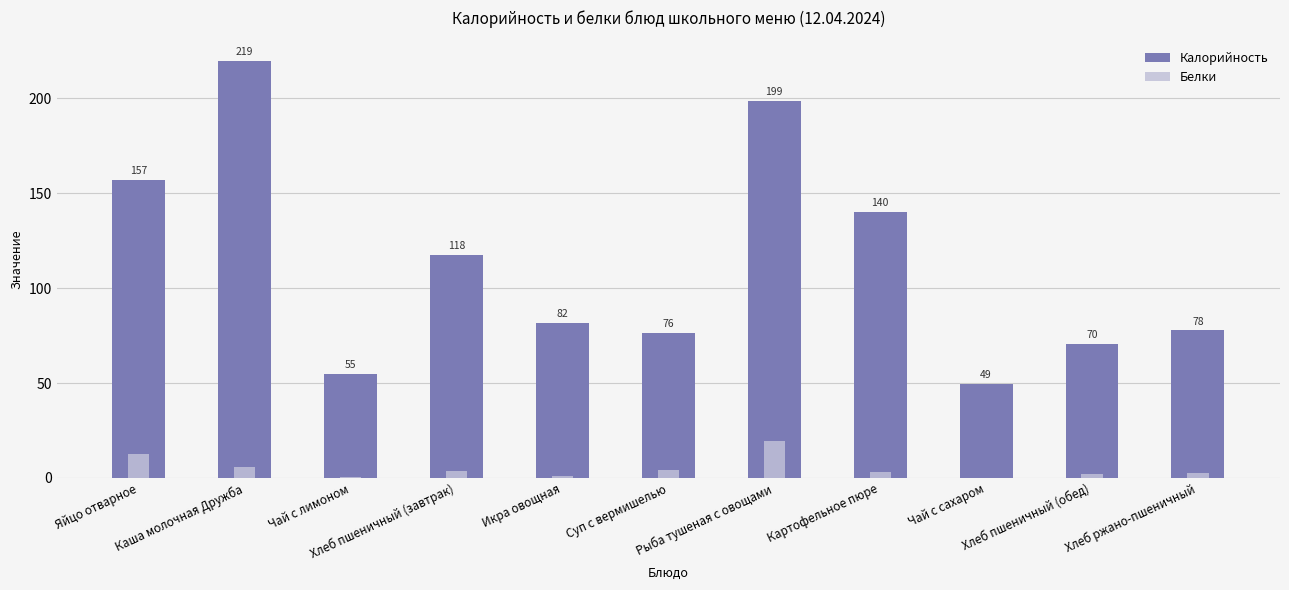

Read the Белки value at Чай с лимоном.

0.2